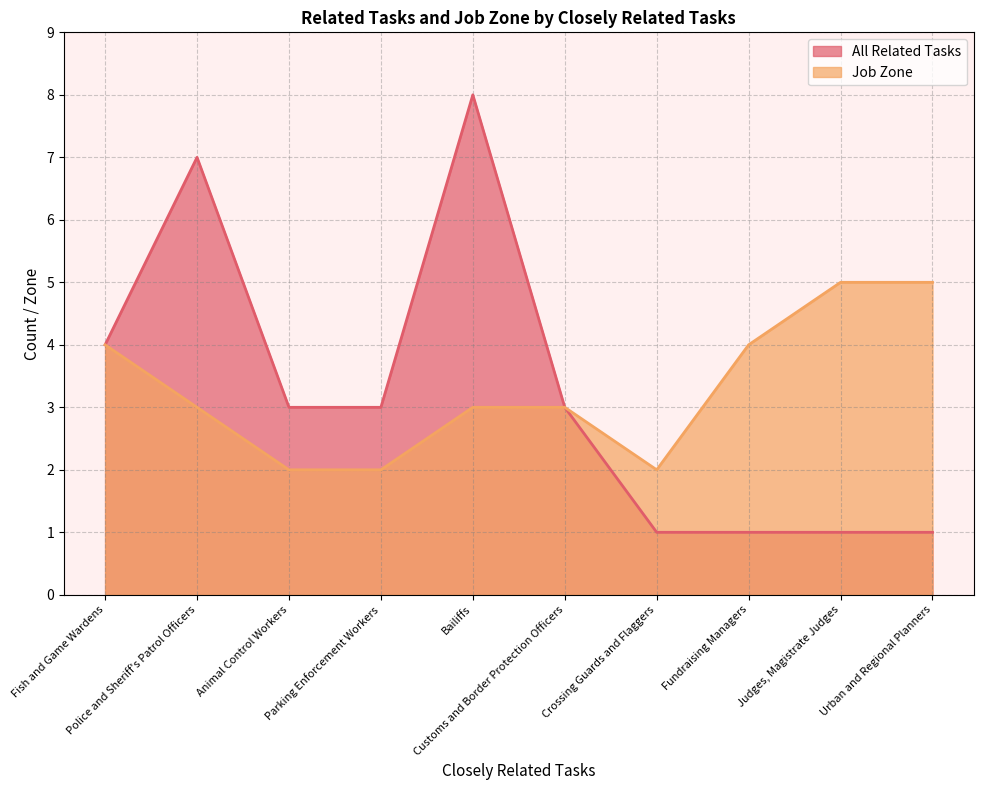

At Bailiffs, list the series in order from smallest to largest.

Job Zone, All Related Tasks